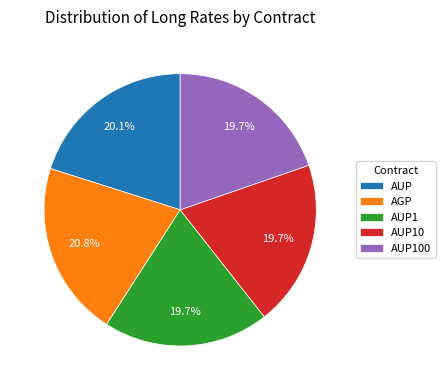

Does AUP100 account for over 50% of the chart?

No